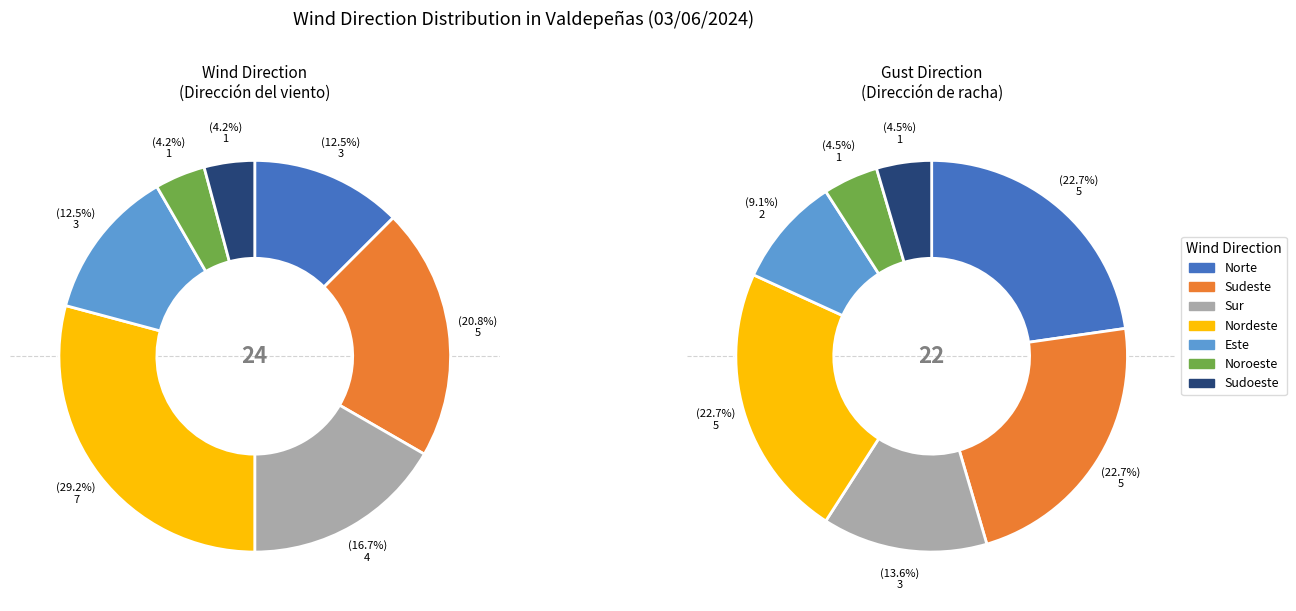

To the nearest percent, what is the combined percentage of Norte and Sudoeste?

17%